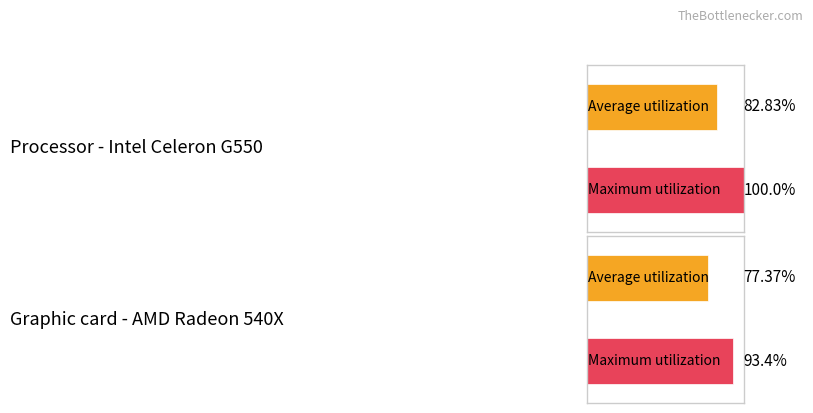

What are all the series names shown in the legend?

Average utilization, Maximum utilization